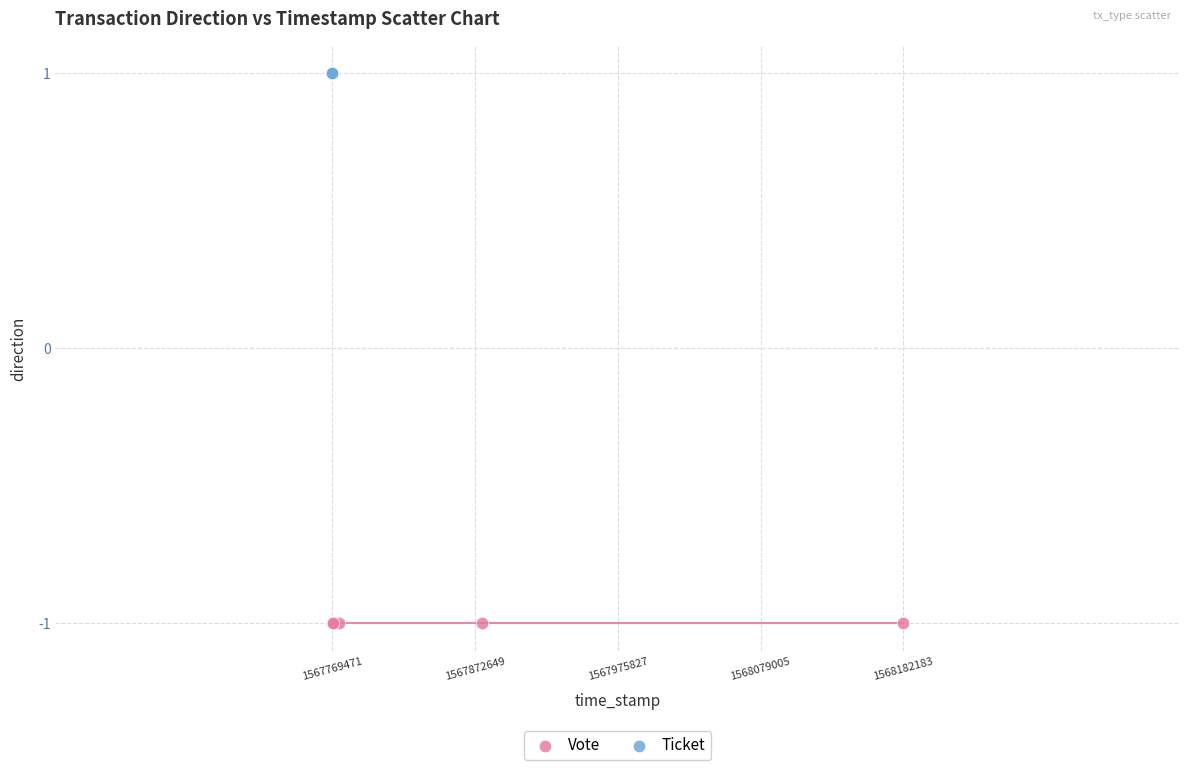

Which series contains the highest Y value?

Ticket